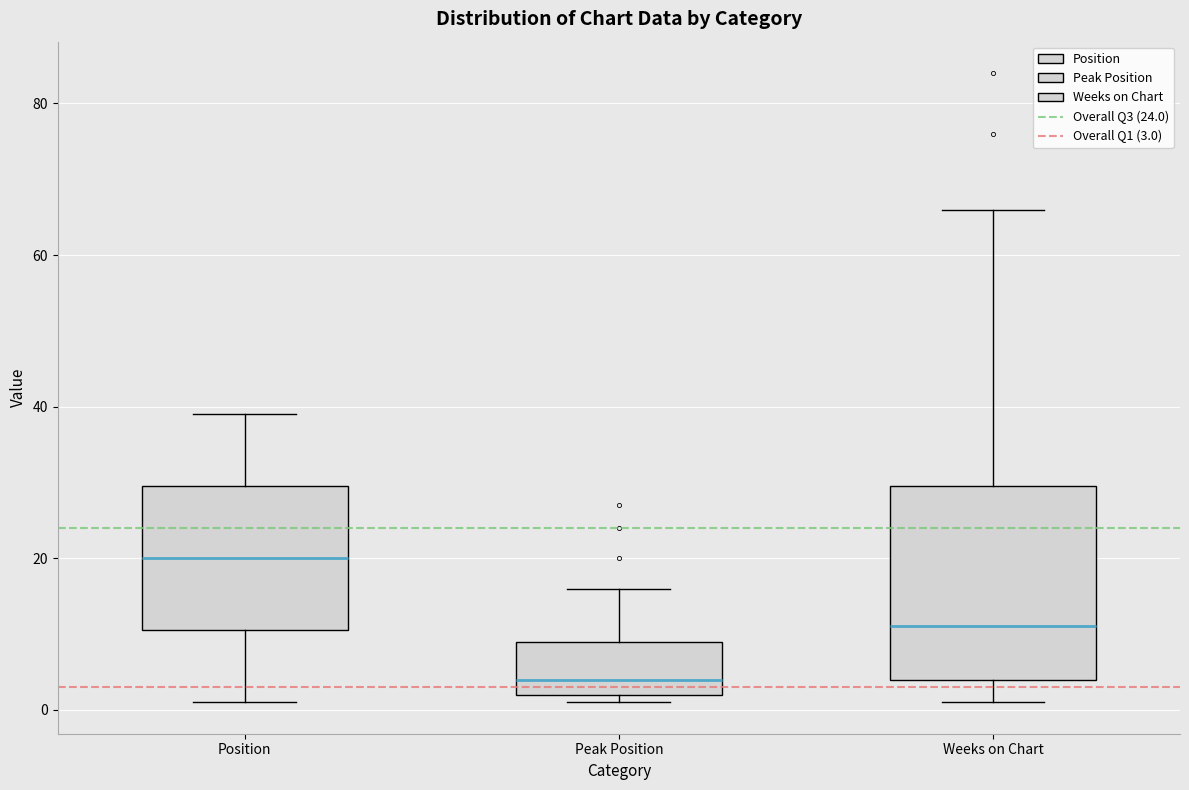

Where does the lower whisker of the box for Weeks on Chart end on the y-axis? The values are not printed on the chart, so give them approximately, as read against the axis.

2